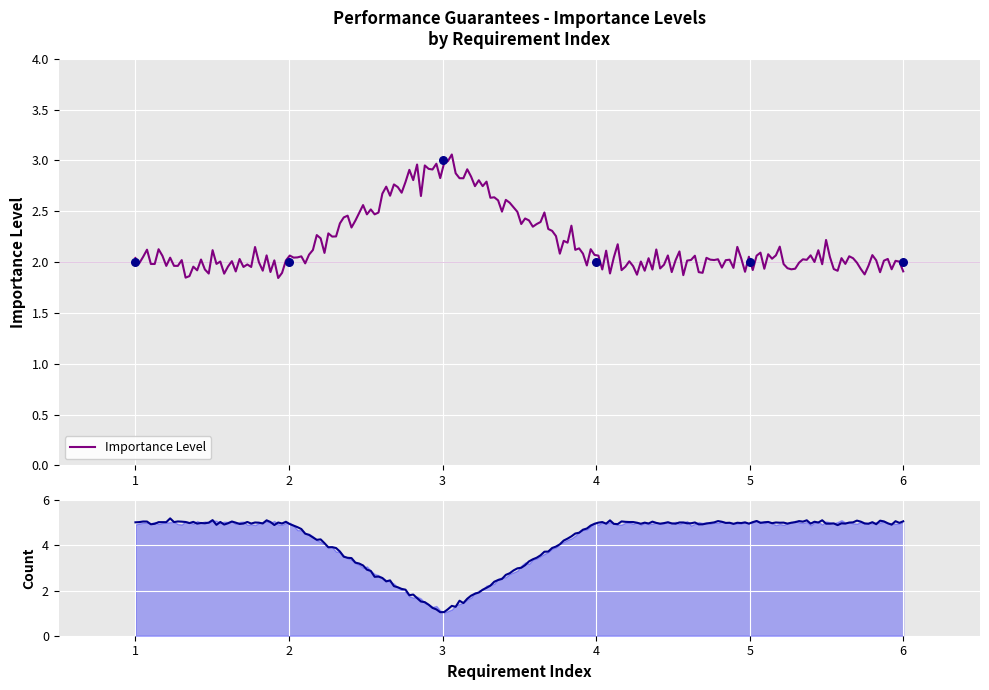

Between 4 and 1, which is larger?

4